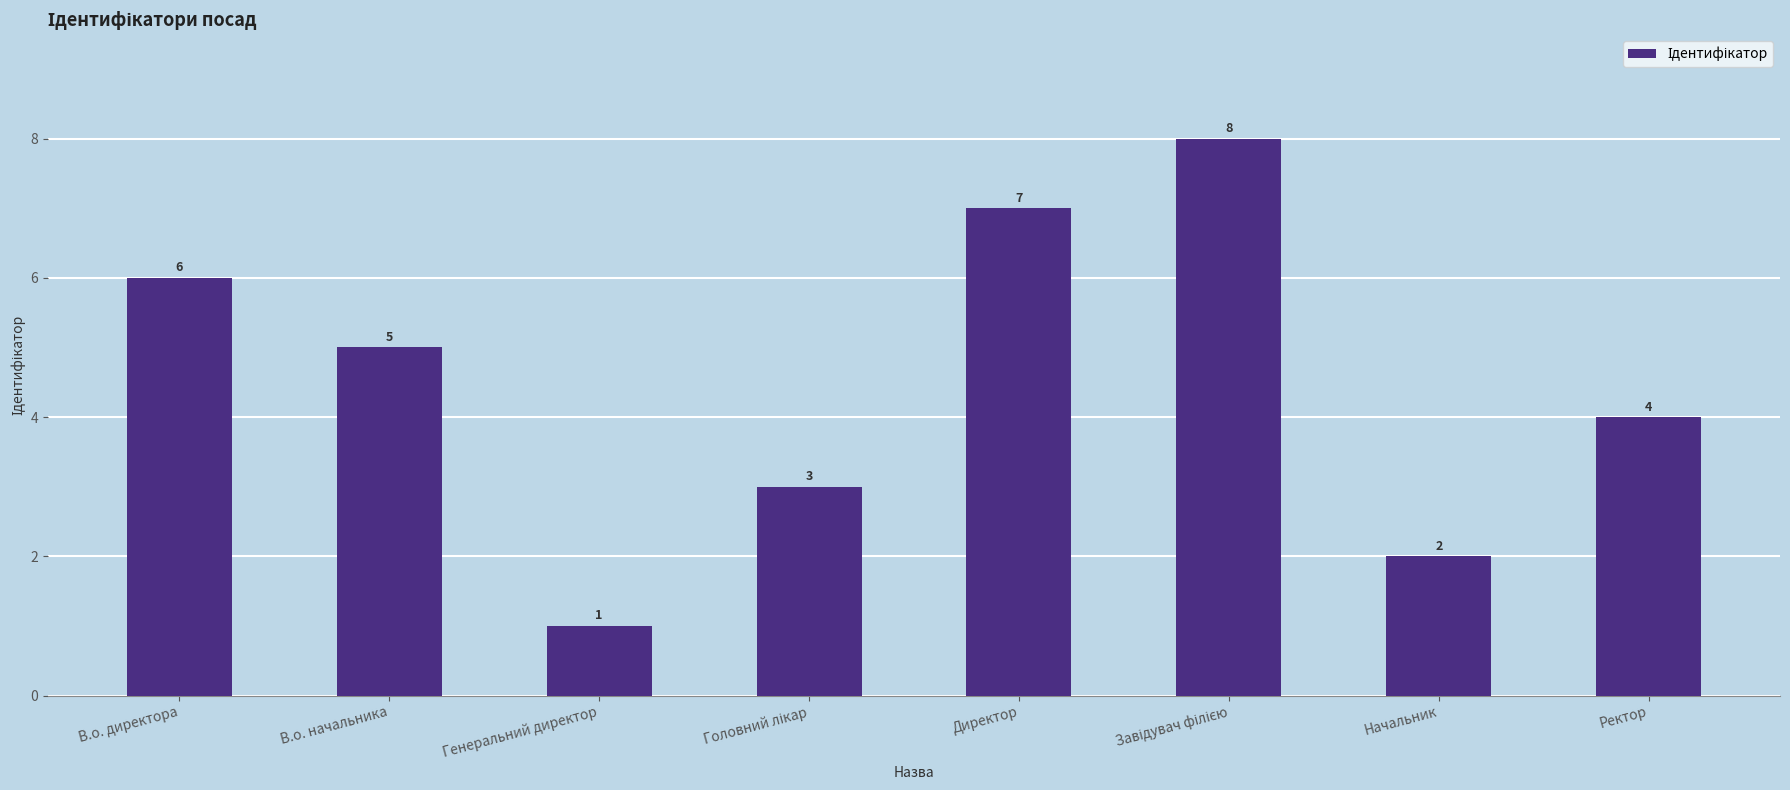

Reading right to left, extract all data points from this chart.

4	2	8	7	3	1	5	6